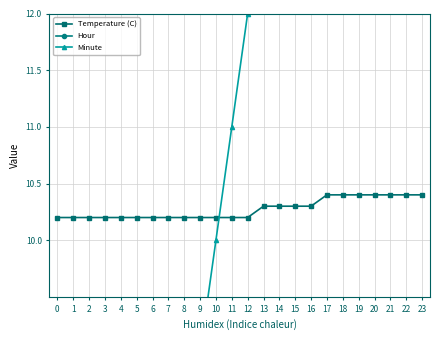

True or false: Hour and Temperature (C) cross at least once.

False